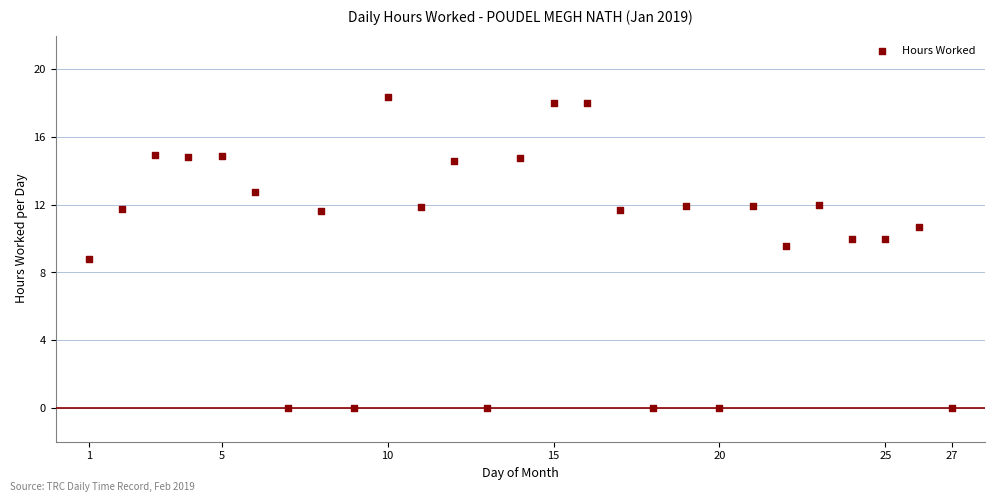

What is the range of X values (max minus min)?

26.0